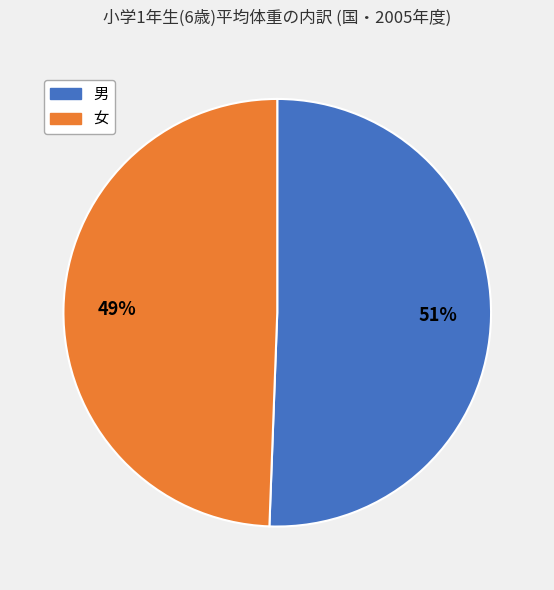

How many segments does this pie chart have?

2